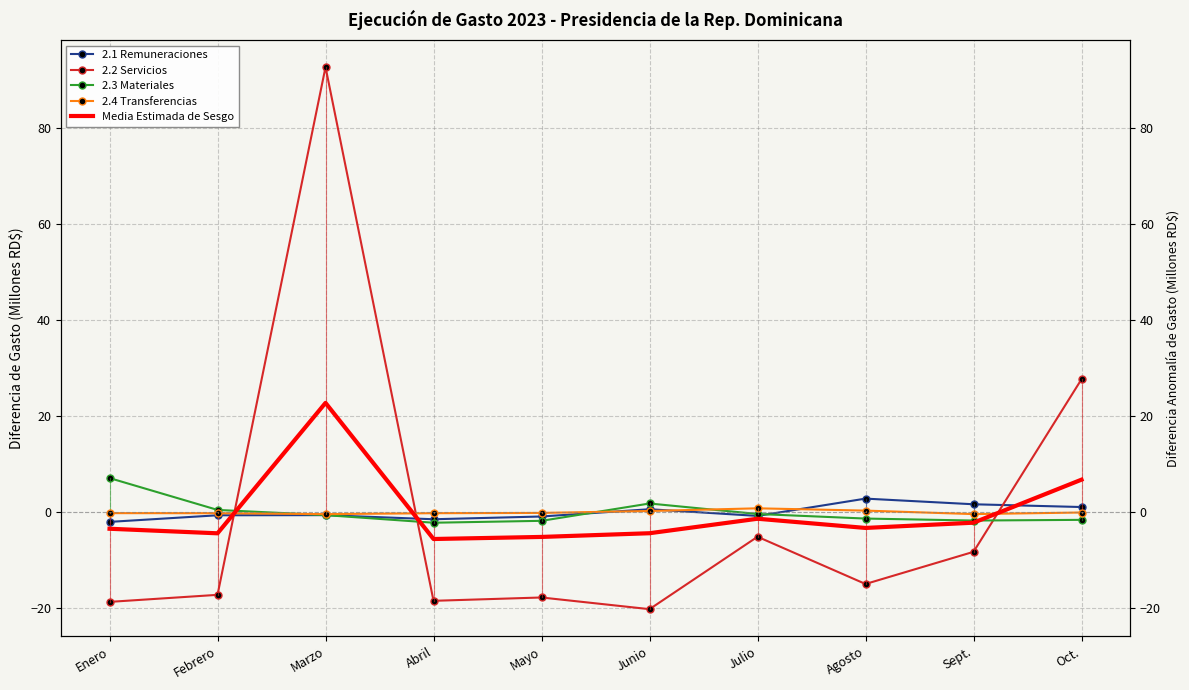

The 2.3 Materiales series shows -1.6 at Oct.. True or false?

True